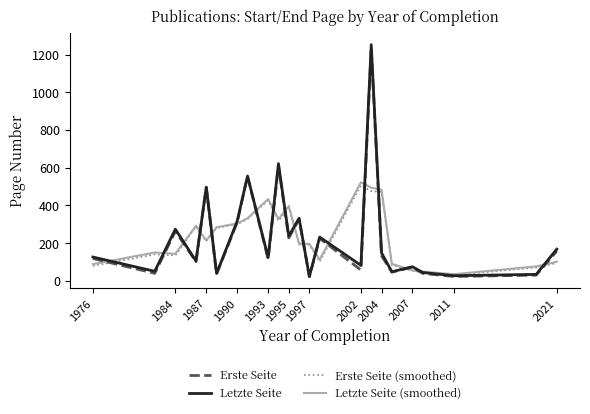

Which series has the widest spread of values?

Letzte Seite